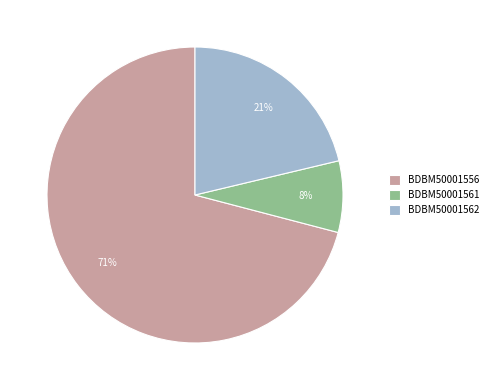

To the nearest percent, what portion does BDBM50001561 represent?

8%